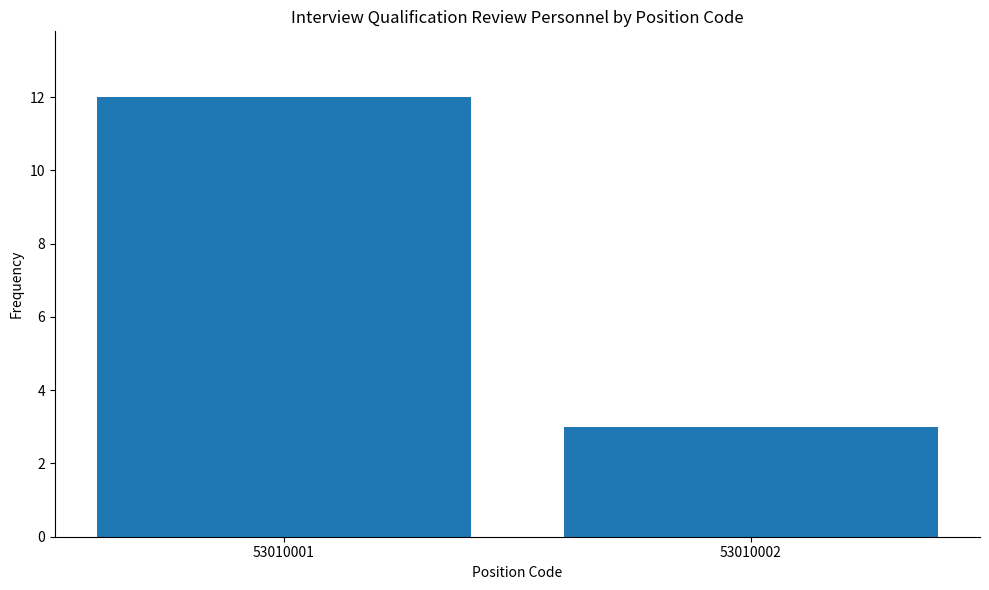

What is the sum of the values at 53010002 and 53010001?

15